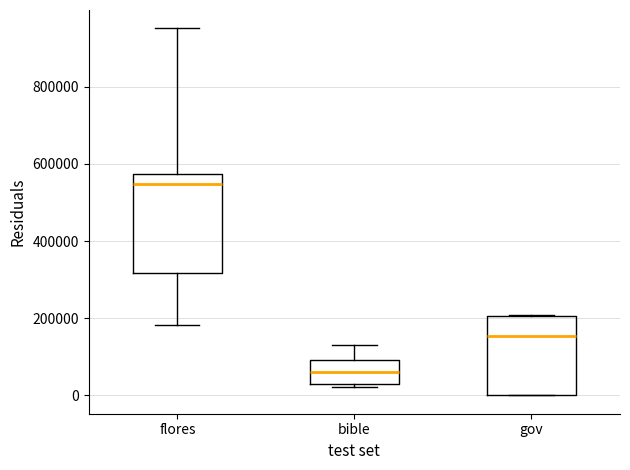

Which box has the highest median line?

flores